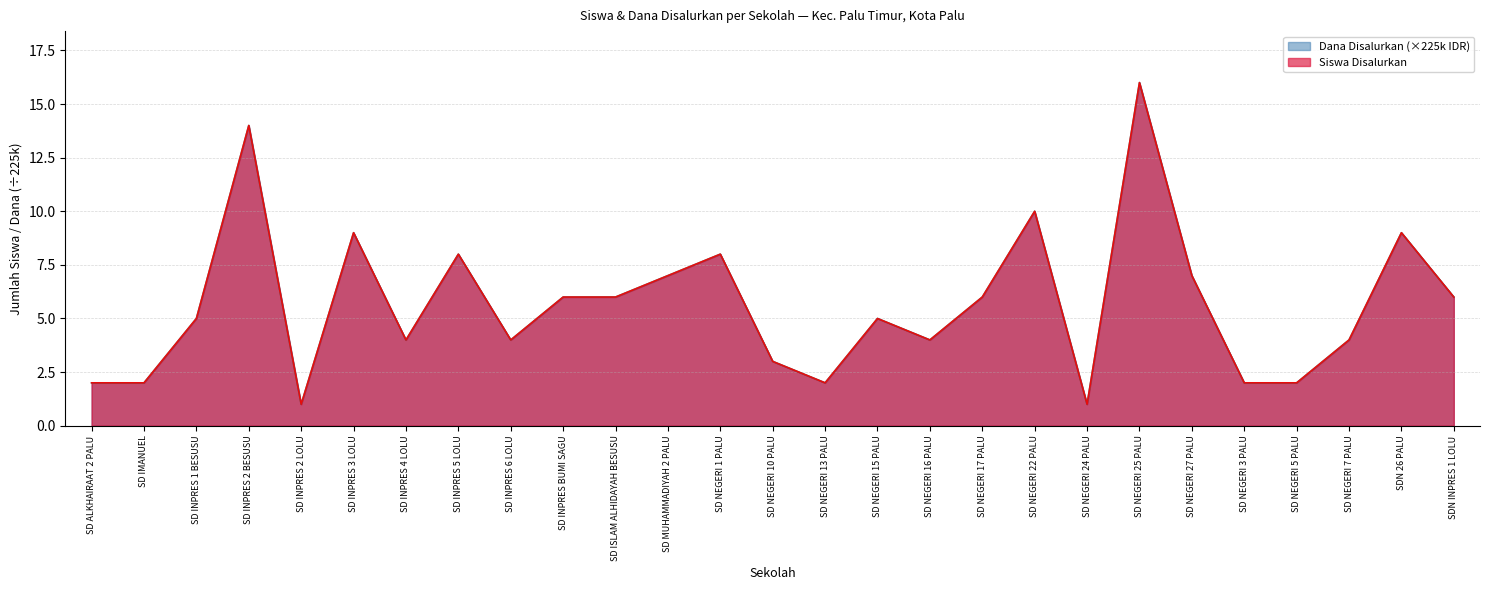

True or false: Siswa Disalurkan and Dana Disalurkan cross at least once.

False